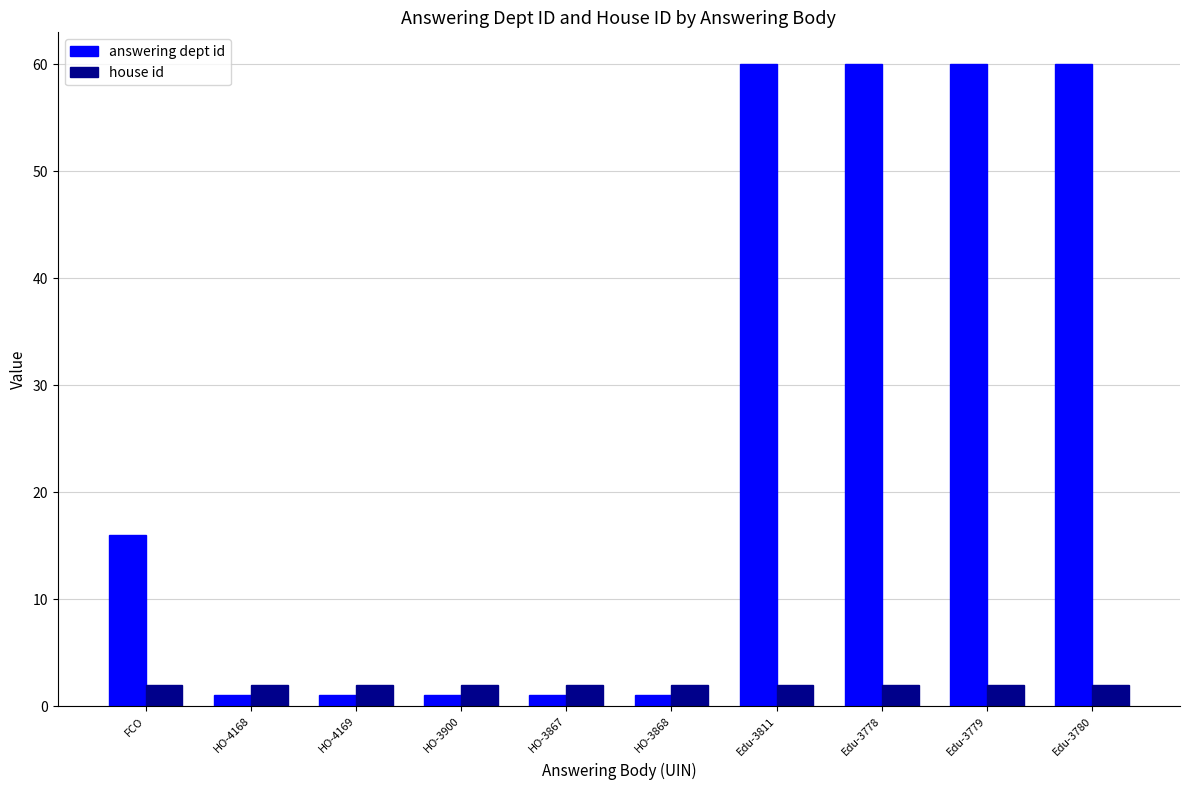

What is the minimum value shown in the chart?

1